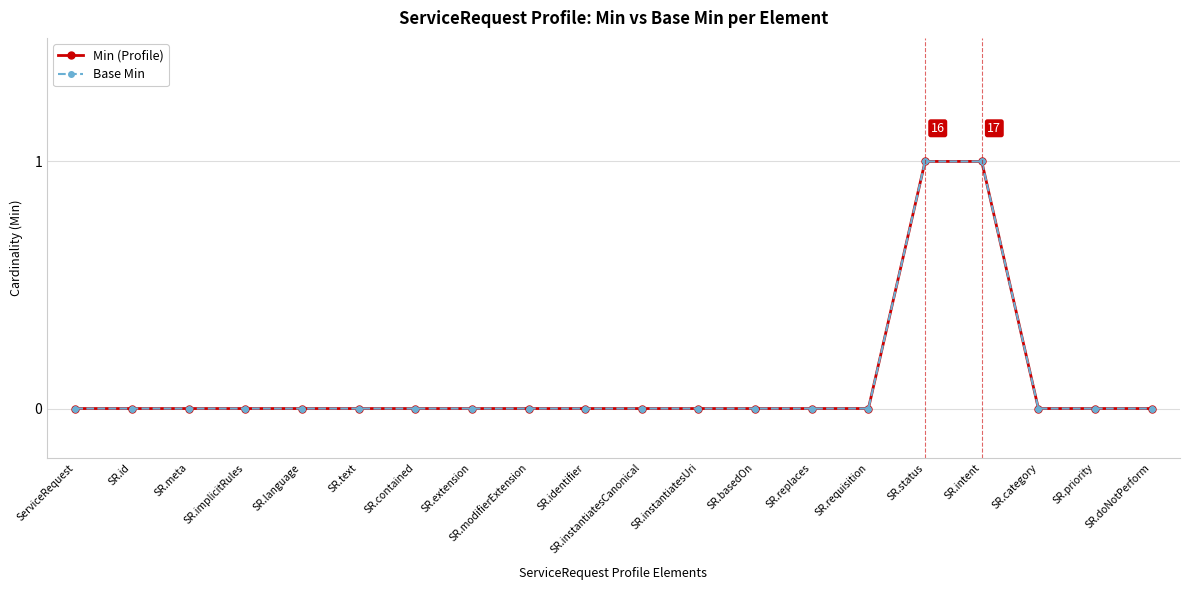

Does the chart have visible grid lines?

Yes